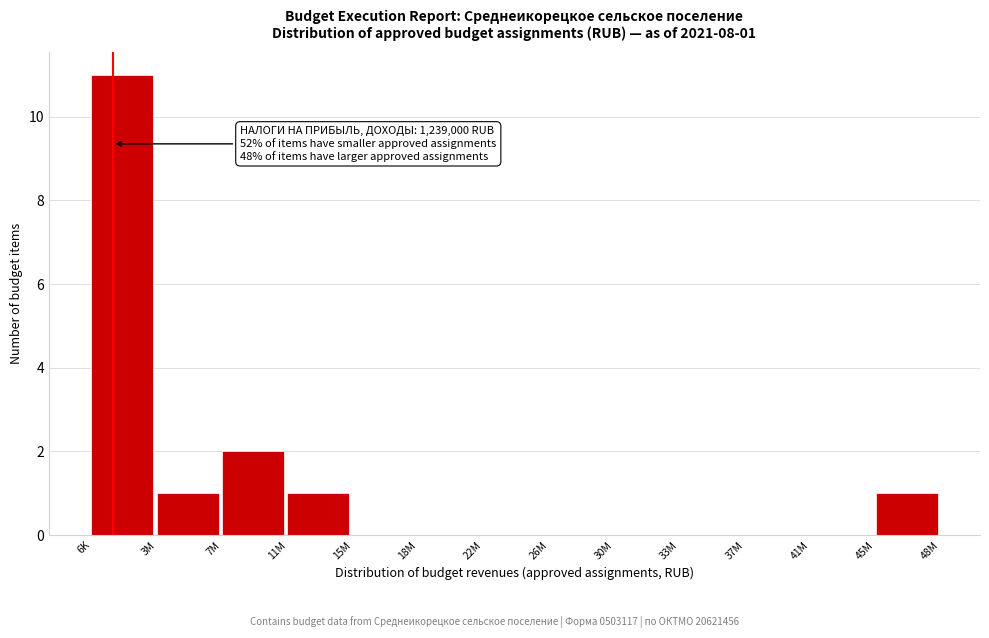

The chart shows a value of 1 at 45M. True or false?

True